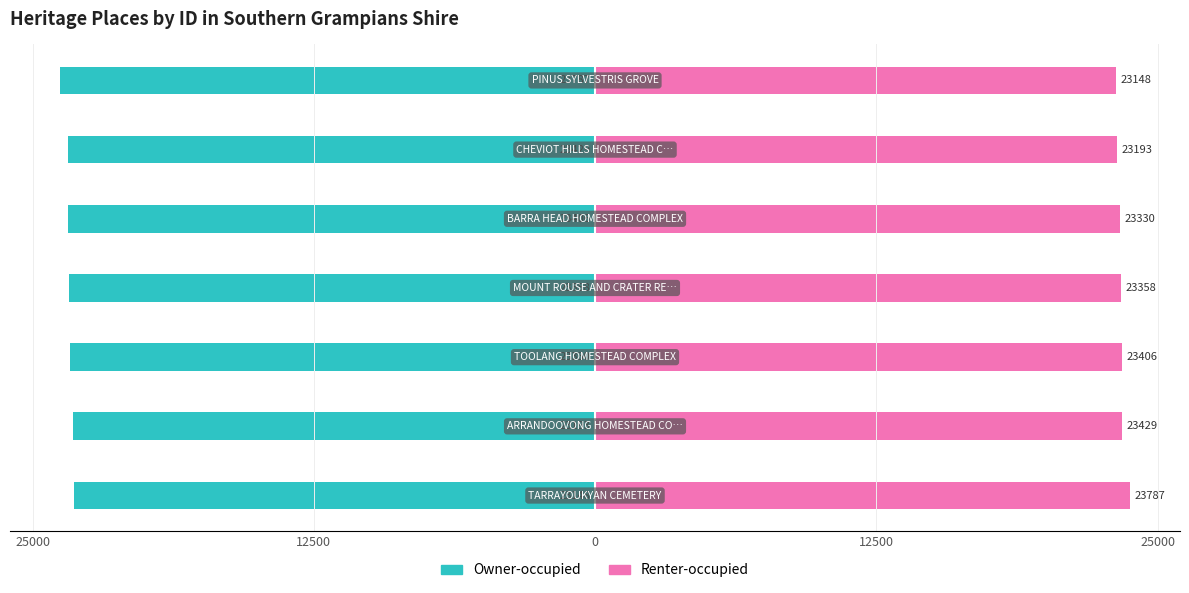

How many categories are shown in the chart?

7